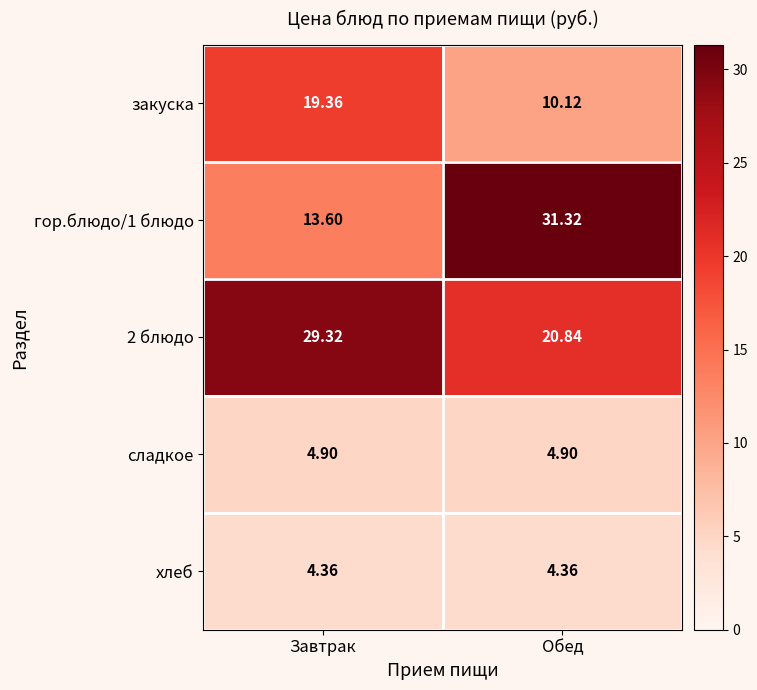

At which label is гор.блюдо/1 блюдо closest to 22?

Завтрак